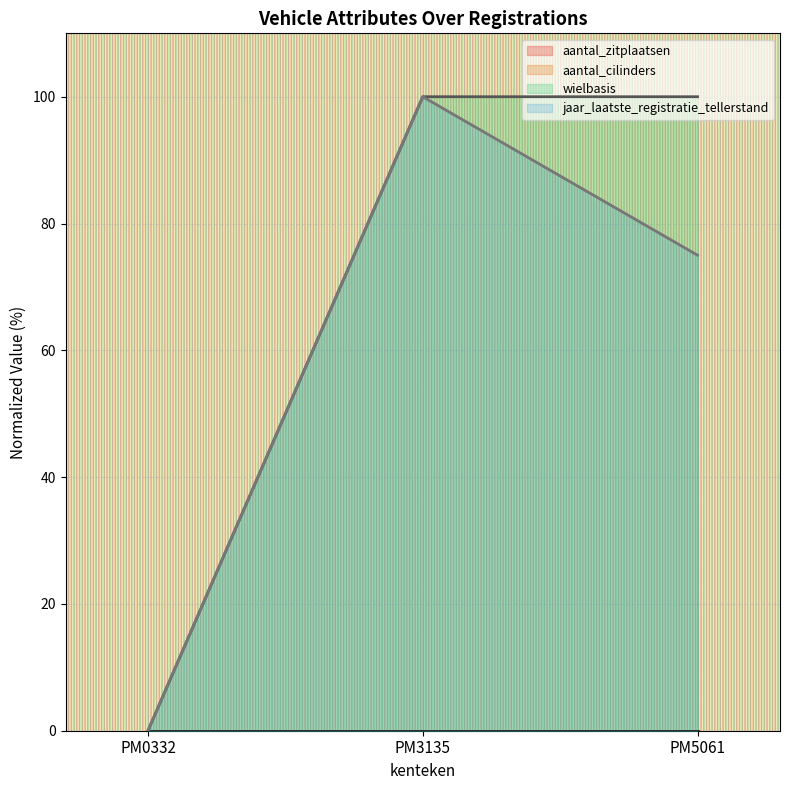

At which category does the chart reach its minimum across all series?

PM0332